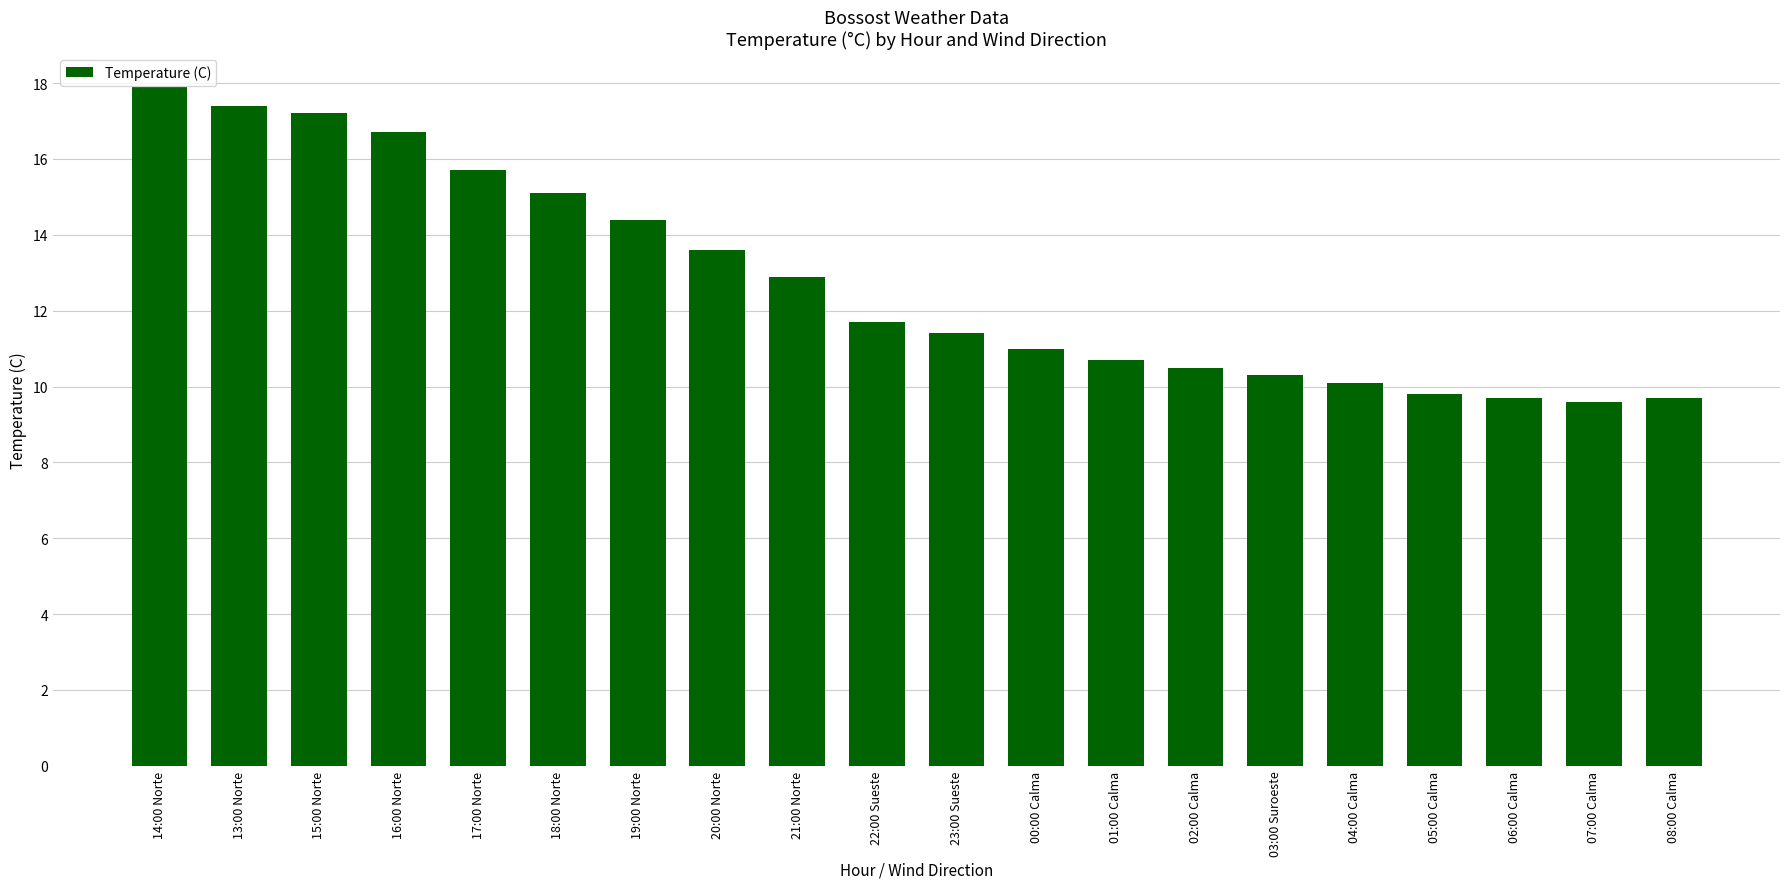

How many bars are there in total?

20